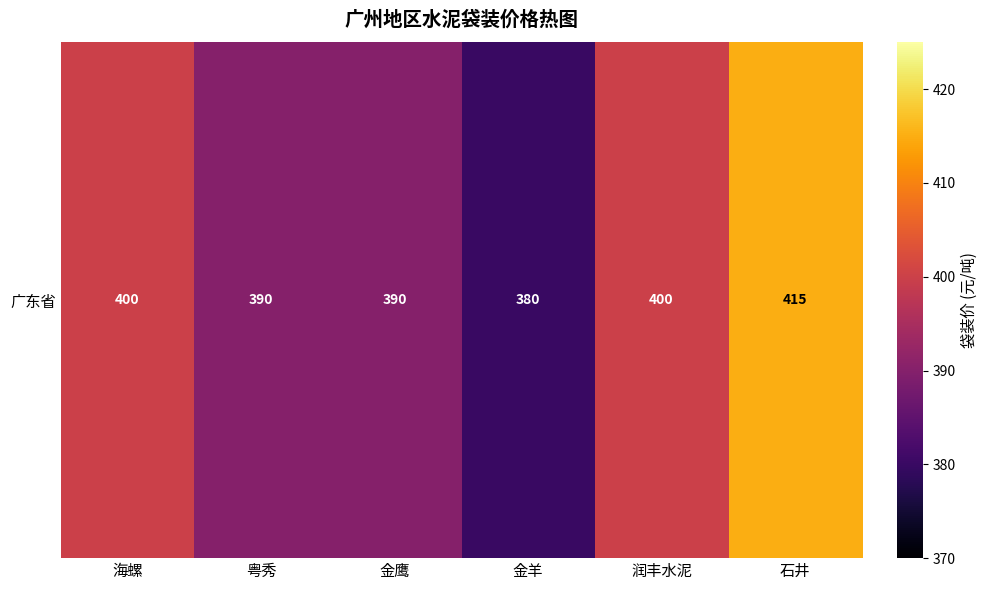

Reading left to right, transcribe all the data shown in this chart.

海螺=400	粤秀=390	金鹰=390	金羊=380	润丰水泥=400	石井=415